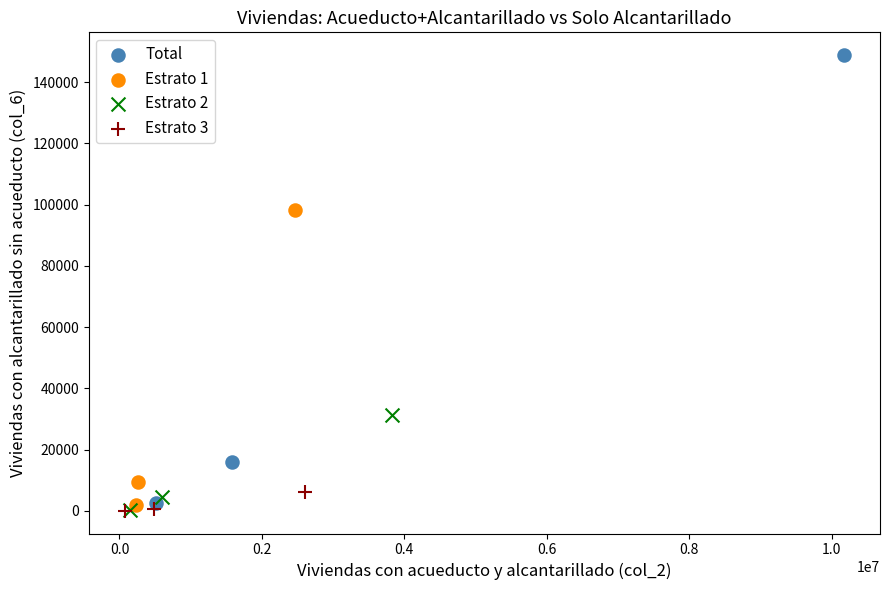

Which series has the largest Y range (max minus min)?

Total